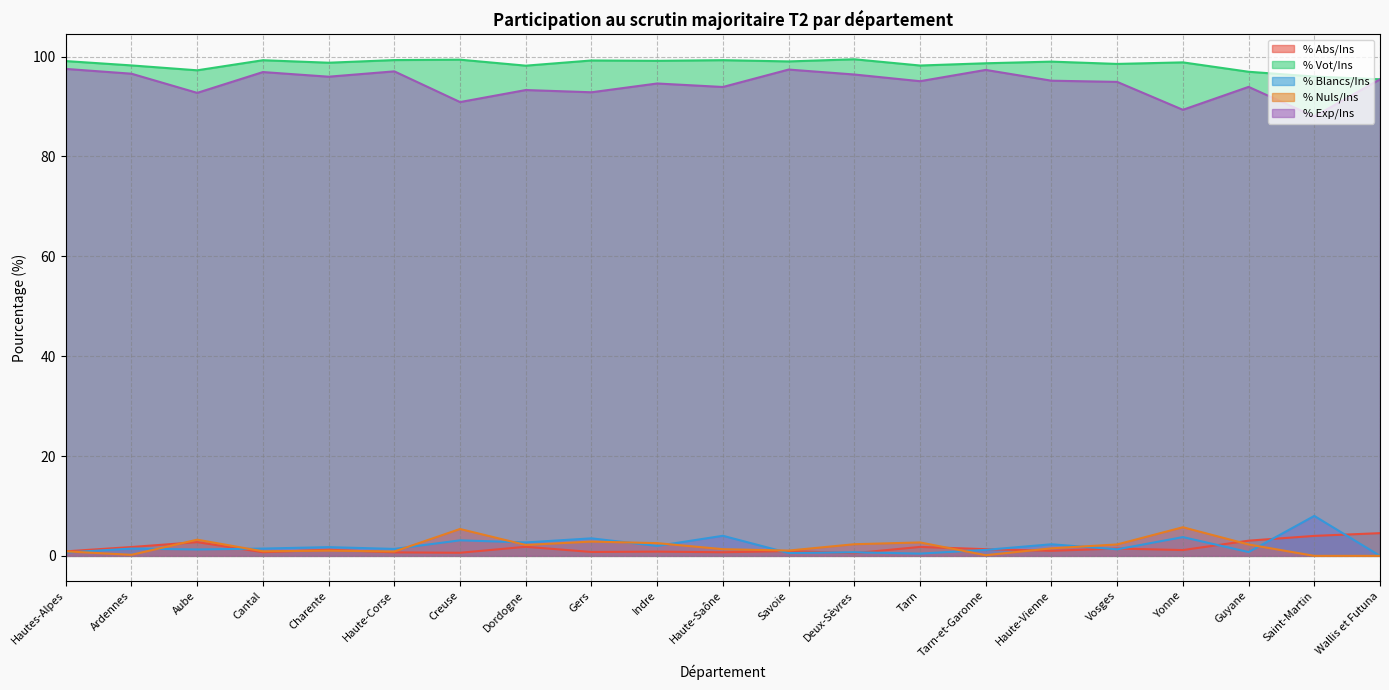

Reading right to left, extract all data points from this chart.

% Abs/Ins: Wallis et Futuna=4.5	Saint-Martin=4.0	Guyane=3.0	Yonne=1.2	Vosges=1.5	Haute-Vienne=1.0	Tarn-et-Garonne=1.3	Tarn=1.8	Deux-Sèvres=0.5	Savoie=1.0	Haute-Saône=0.7	Indre=0.8	Gers=0.8	Dordogne=1.8	Creuse=0.6	Haute-Corse=0.7	Charente=1.2	Cantal=0.7	Aube=2.8	Ardennes=1.8	Hautes-Alpes=0.9
% Vot/Ins: Wallis et Futuna=95.5	Saint-Martin=96.0	Guyane=97.0	Yonne=98.8	Vosges=98.5	Haute-Vienne=99.0	Tarn-et-Garonne=98.7	Tarn=98.2	Deux-Sèvres=99.5	Savoie=99.0	Haute-Saône=99.3	Indre=99.2	Gers=99.2	Dordogne=98.2	Creuse=99.4	Haute-Corse=99.3	Charente=98.8	Cantal=99.3	Aube=97.2	Ardennes=98.2	Hautes-Alpes=99.1
% Blancs/Ins: Wallis et Futuna=0.0	Saint-Martin=8.0	Guyane=0.8	Yonne=3.8	Vosges=1.3	Haute-Vienne=2.3	Tarn-et-Garonne=1.2	Tarn=0.5	Deux-Sèvres=0.7	Savoie=0.6	Haute-Saône=4.0	Indre=2.0	Gers=3.5	Dordogne=2.7	Creuse=3.1	Haute-Corse=1.4	Charente=1.8	Cantal=1.5	Aube=1.3	Ardennes=1.5	Hautes-Alpes=0.7
% Nuls/Ins: Wallis et Futuna=0.0	Saint-Martin=0.0	Guyane=2.3	Yonne=5.7	Vosges=2.3	Haute-Vienne=1.5	Tarn-et-Garonne=0.1	Tarn=2.7	Deux-Sèvres=2.3	Savoie=1.1	Haute-Saône=1.3	Indre=2.5	Gers=2.9	Dordogne=2.2	Creuse=5.4	Haute-Corse=0.9	Charente=1.1	Cantal=0.9	Aube=3.2	Ardennes=0.2	Hautes-Alpes=0.9
% Exp/Ins: Wallis et Futuna=95.5	Saint-Martin=88.0	Guyane=93.9	Yonne=89.3	Vosges=94.9	Haute-Vienne=95.2	Tarn-et-Garonne=97.3	Tarn=95.1	Deux-Sèvres=96.4	Savoie=97.4	Haute-Saône=93.9	Indre=94.6	Gers=92.8	Dordogne=93.3	Creuse=90.9	Haute-Corse=97.0	Charente=96.0	Cantal=96.9	Aube=92.7	Ardennes=96.6	Hautes-Alpes=97.5